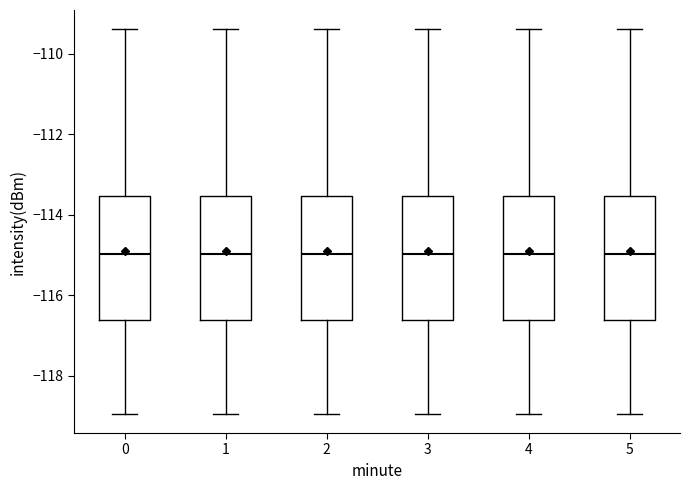

Reading left to right, read every box against the y-axis: the position of its median line, the range the box covers, and the ends of its whiskers. The values are not printed on the chart, so give them approximately, as read against the axis.

0: median -115.0, box -116.6 to -113.6, whiskers -119.0 to -109.4
1: median -115.0, box -116.6 to -113.6, whiskers -119.0 to -109.4
2: median -115.0, box -116.6 to -113.6, whiskers -119.0 to -109.4
3: median -115.0, box -116.6 to -113.6, whiskers -119.0 to -109.4
4: median -115.0, box -116.6 to -113.6, whiskers -119.0 to -109.4
5: median -115.0, box -116.6 to -113.6, whiskers -119.0 to -109.4